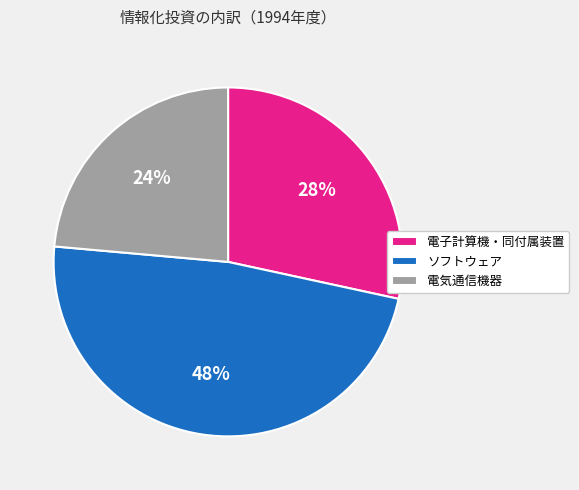

To the nearest percent, what percentage of the pie is 電気通信機器?

24%